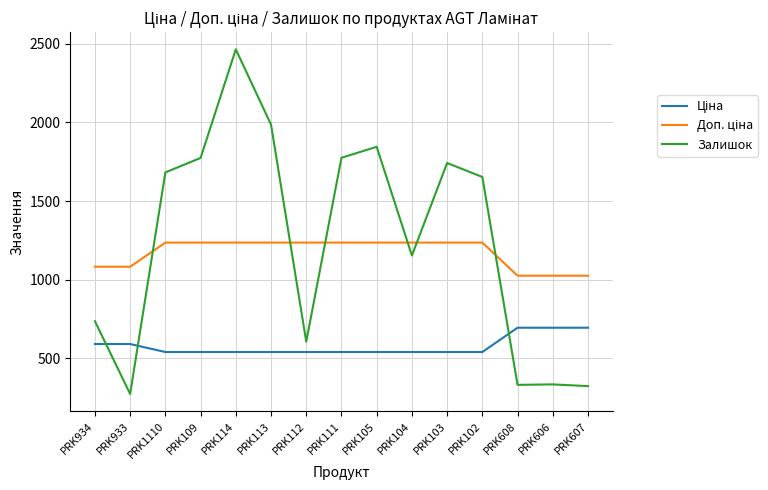

Between PRK934 and PRK114, which series saw the biggest shift?

Залишок